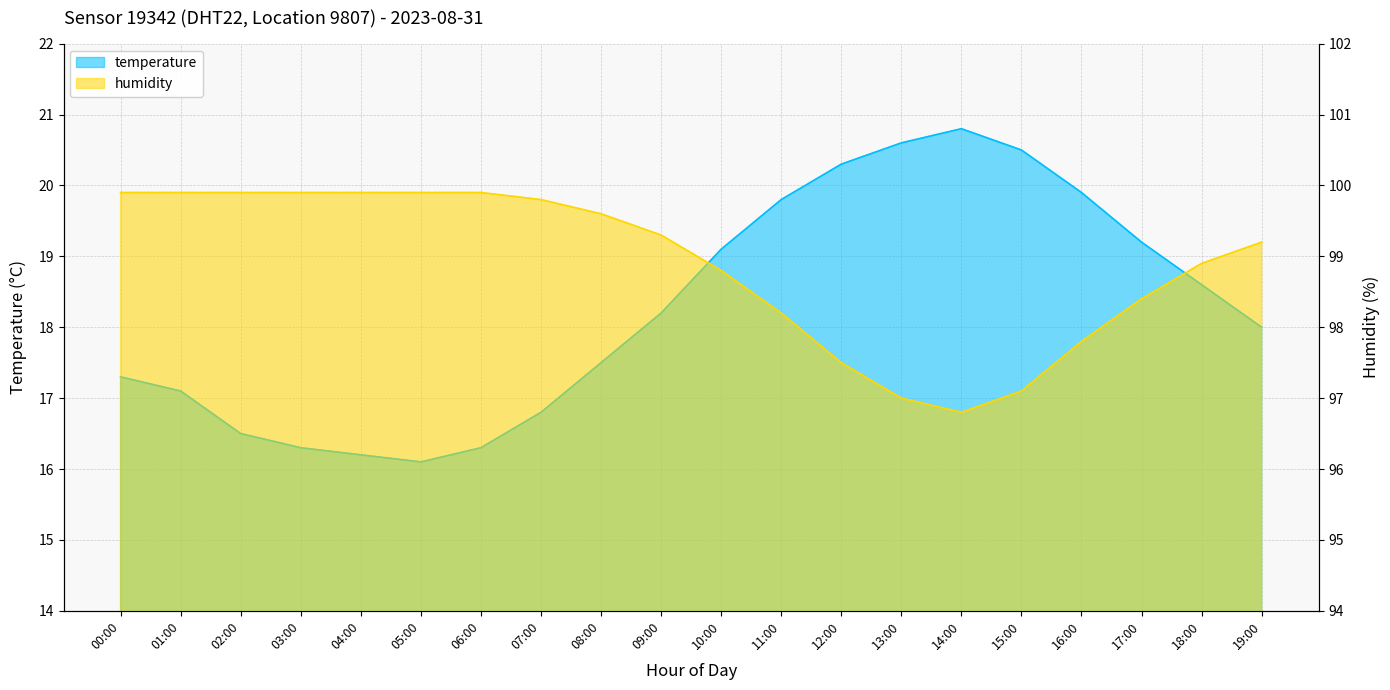

Is the value of temperature at 14:00 greater than the value of humidity at 07:00?

No